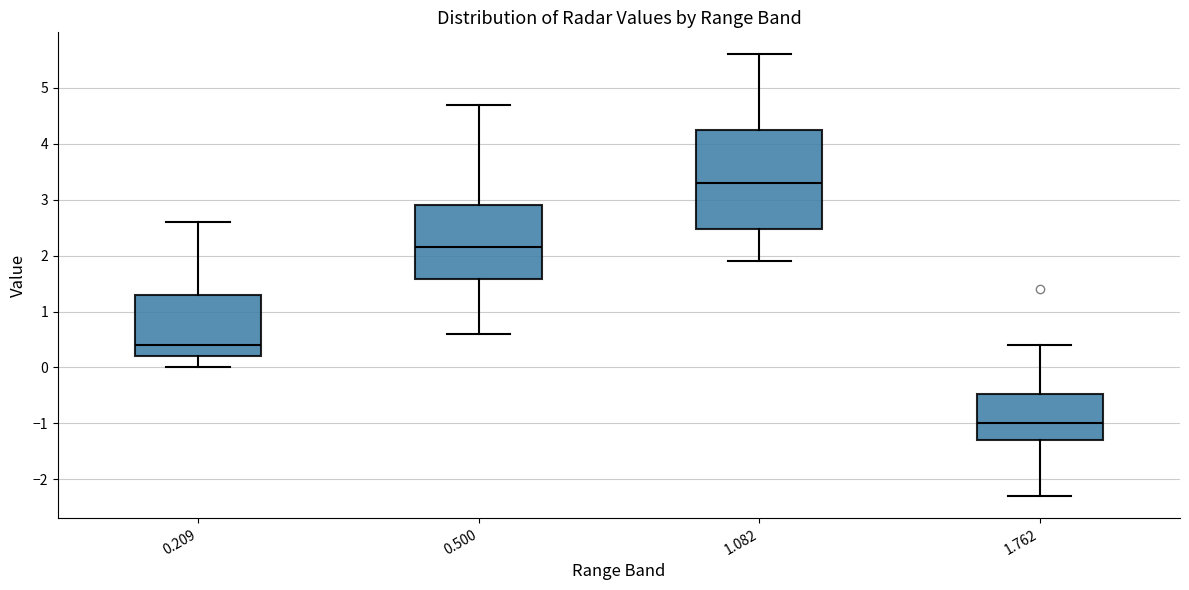

Where is the lower edge of the box at x = 0.500 on the y-axis? The values are not printed on the chart, so give them approximately, as read against the axis.

1.6